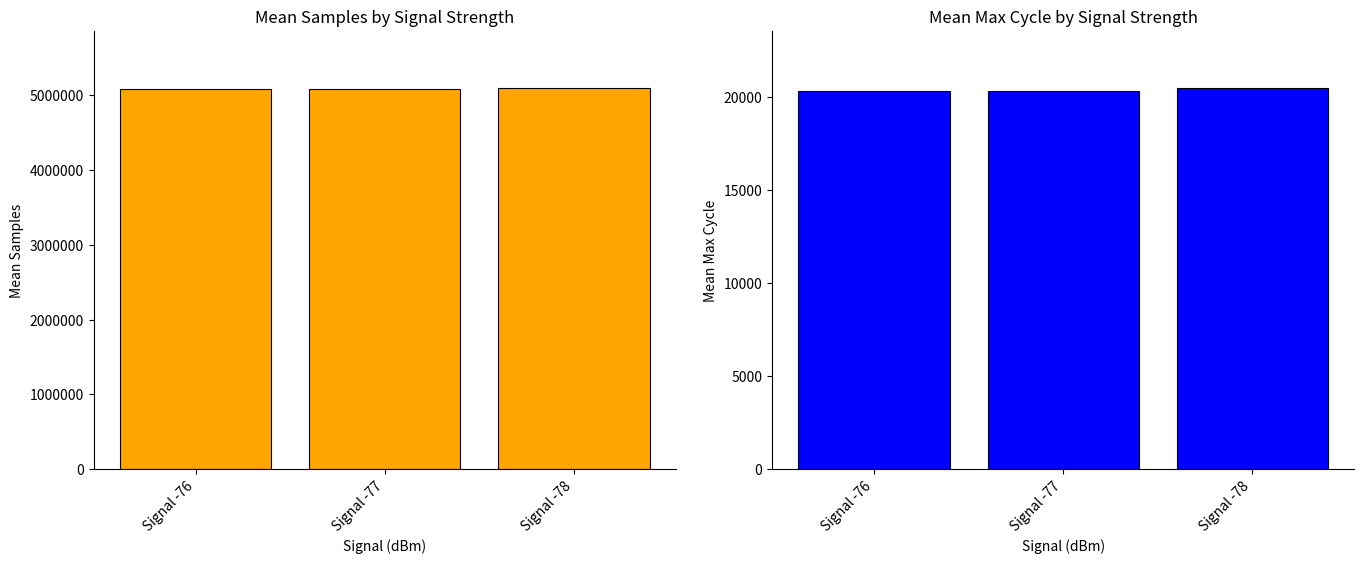

How many bars are there in total?

6